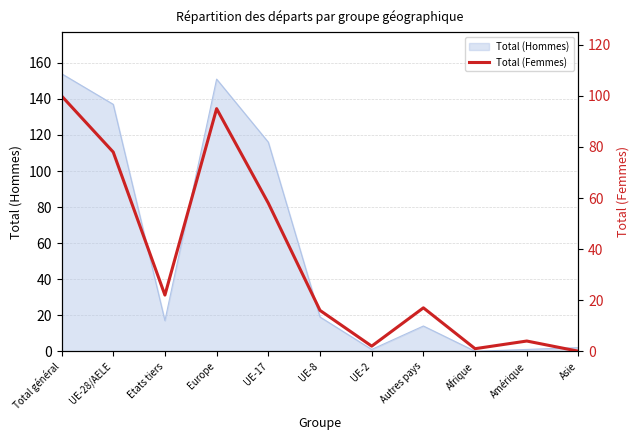

What is the change in value from UE-2 to Autres pays?

+15